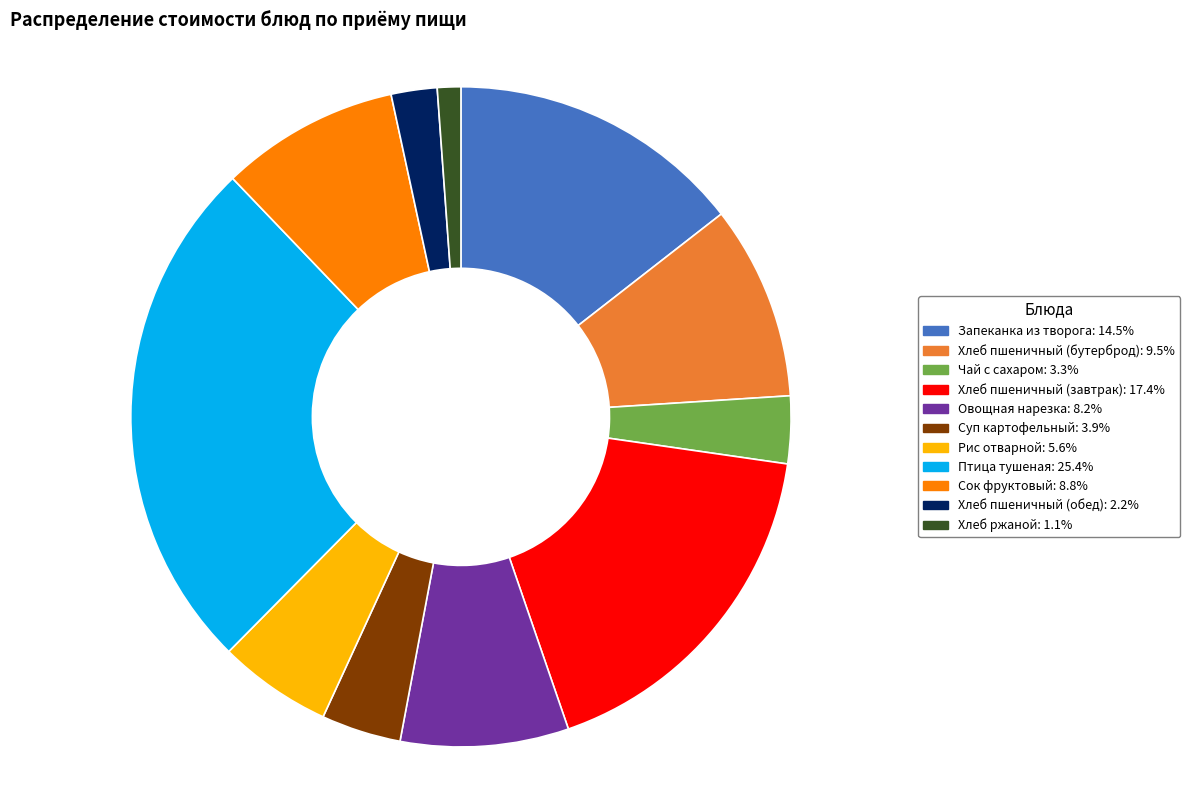

Rank the categories by value from lowest to highest.

Хлеб ржаной, Хлеб пшеничный (обед), Чай с сахаром, Суп картофельный, Рис отварной, Овощная нарезка, Сок фруктовый, Хлеб пшеничный (бутерброд), Запеканка из творога, Хлеб пшеничный (завтрак), Птица тушеная